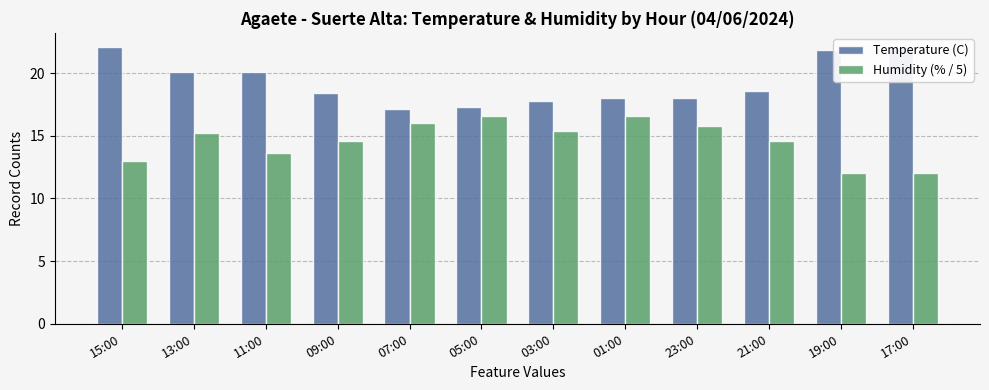

How many data points in Temperature (C) are less than 18?

3